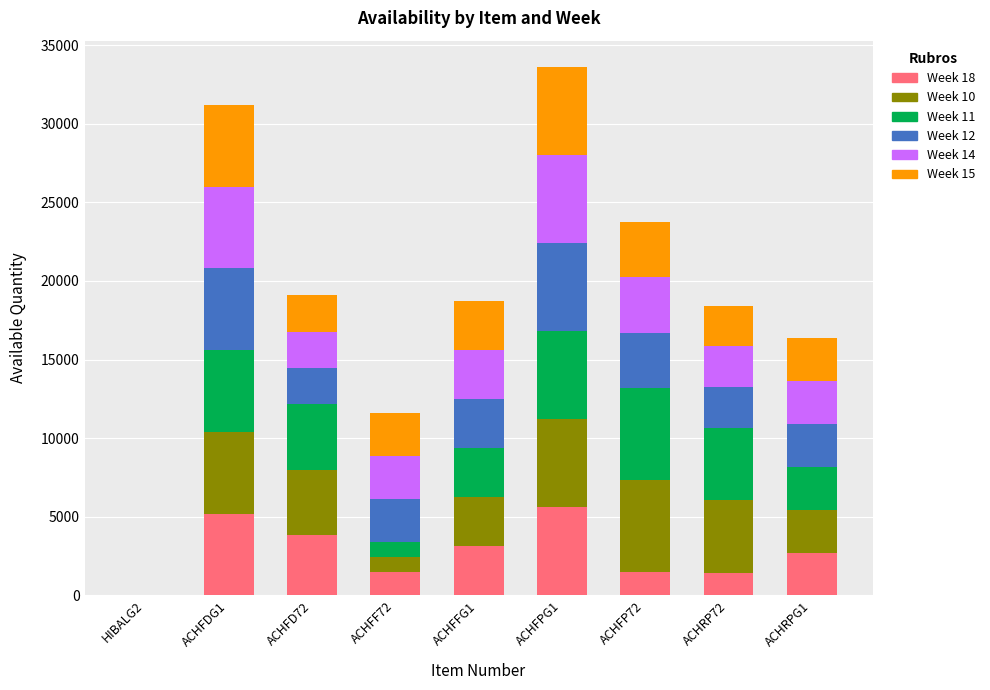

At which category is the sum across all series the highest?

ACHFPG1